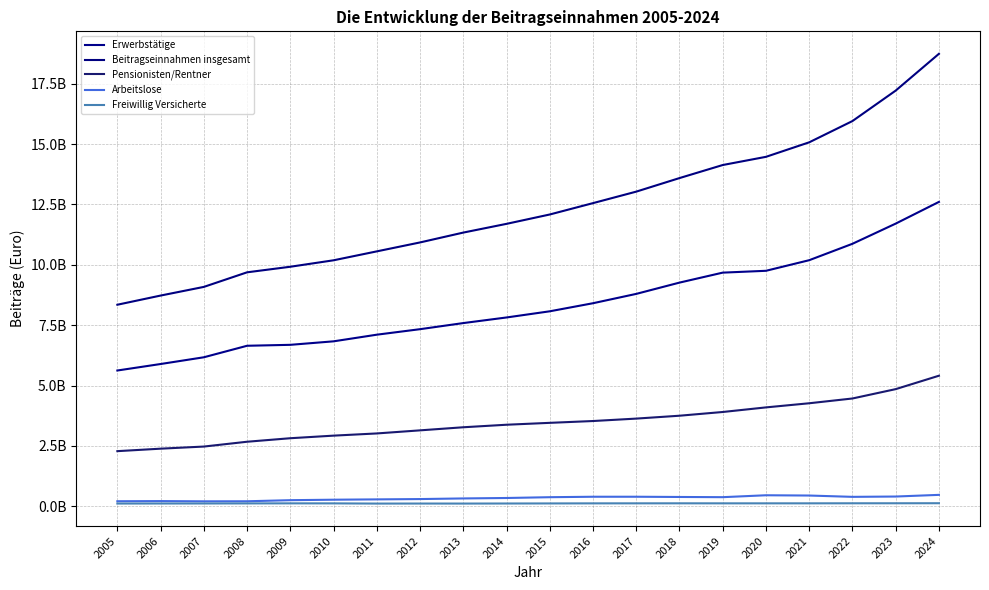

True or false: Beitragseinnahmen insgesamt has more than 2 points higher than both neighbors.

False